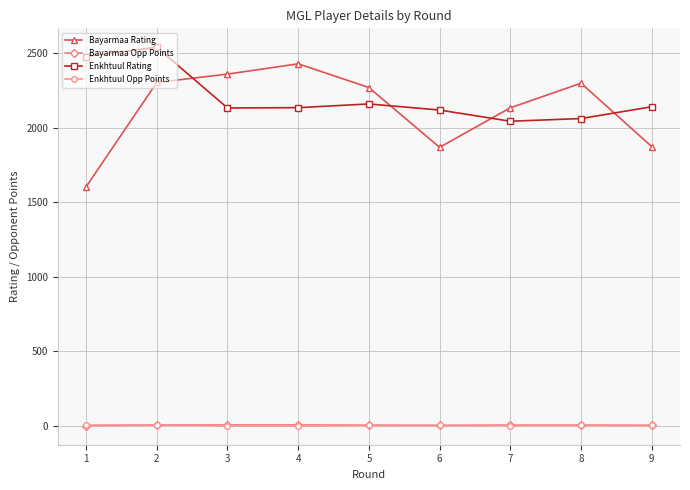

Is it true that Enkhtuul Rating equals 2159.0 at 5?

True